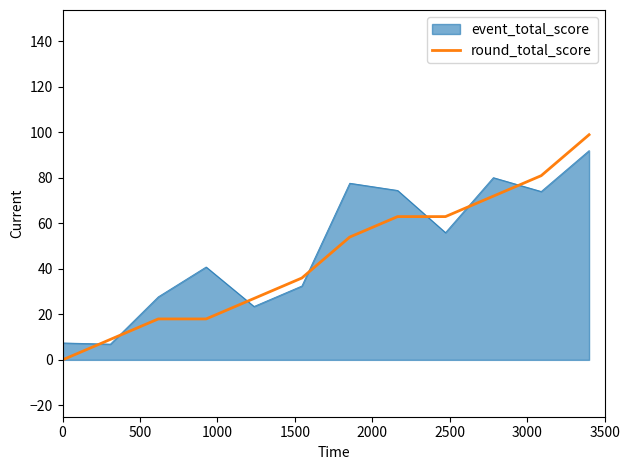

Which series has the largest range (max minus min)?

round_total_score